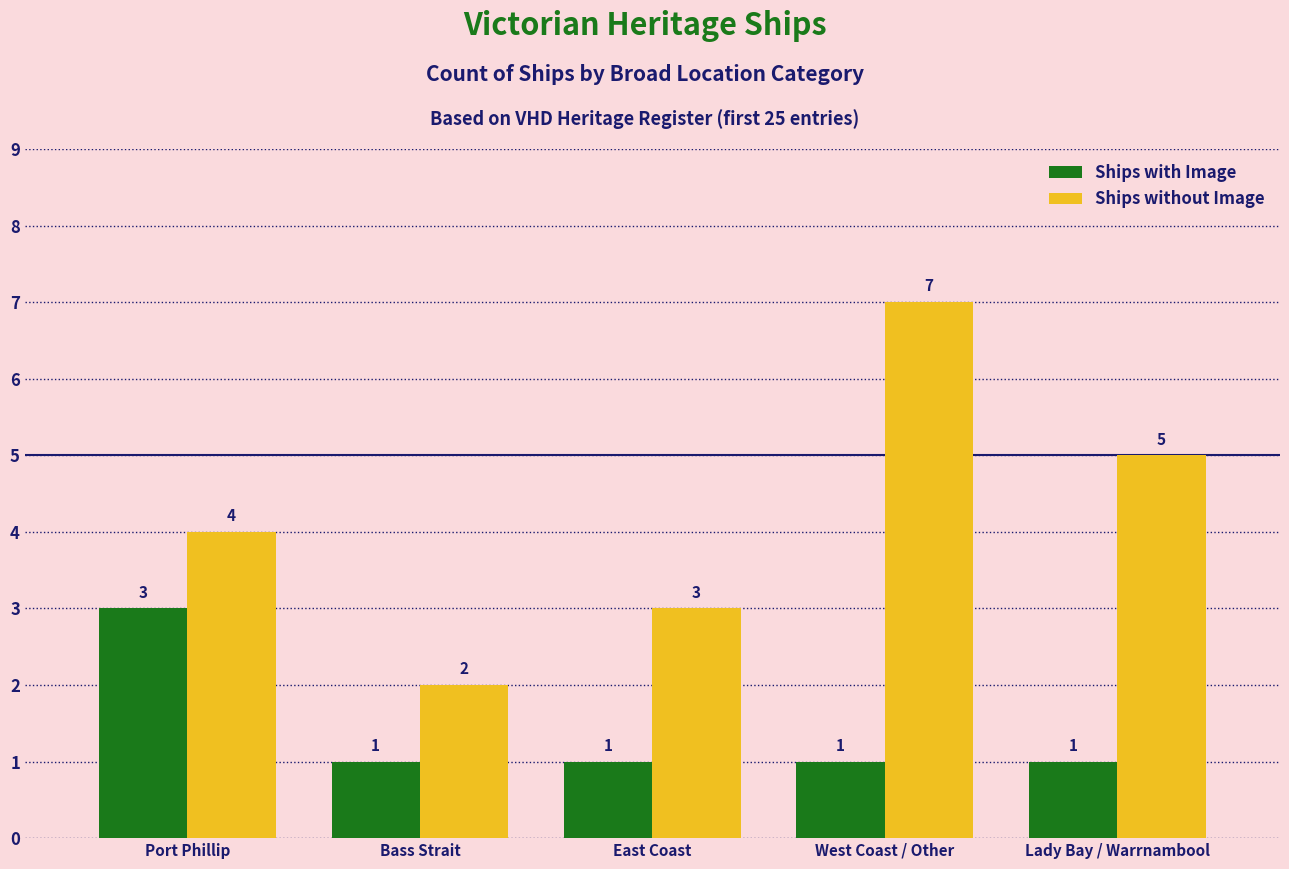

How many Ships without Image values are between 3 and 5?

3